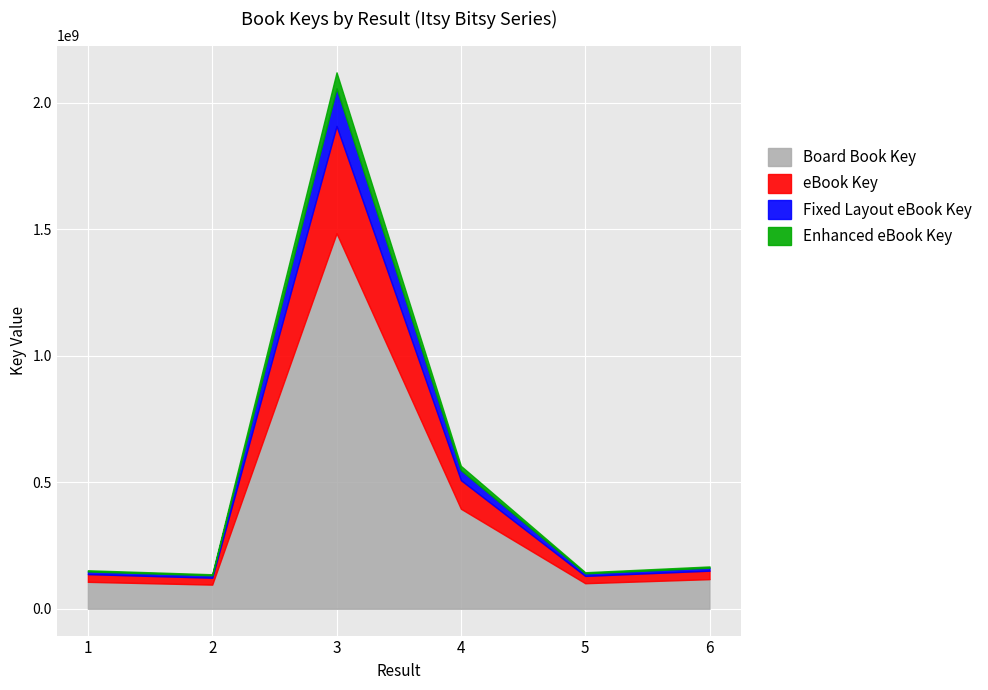

What is the minimum value for Board Book Key?

95421395.3